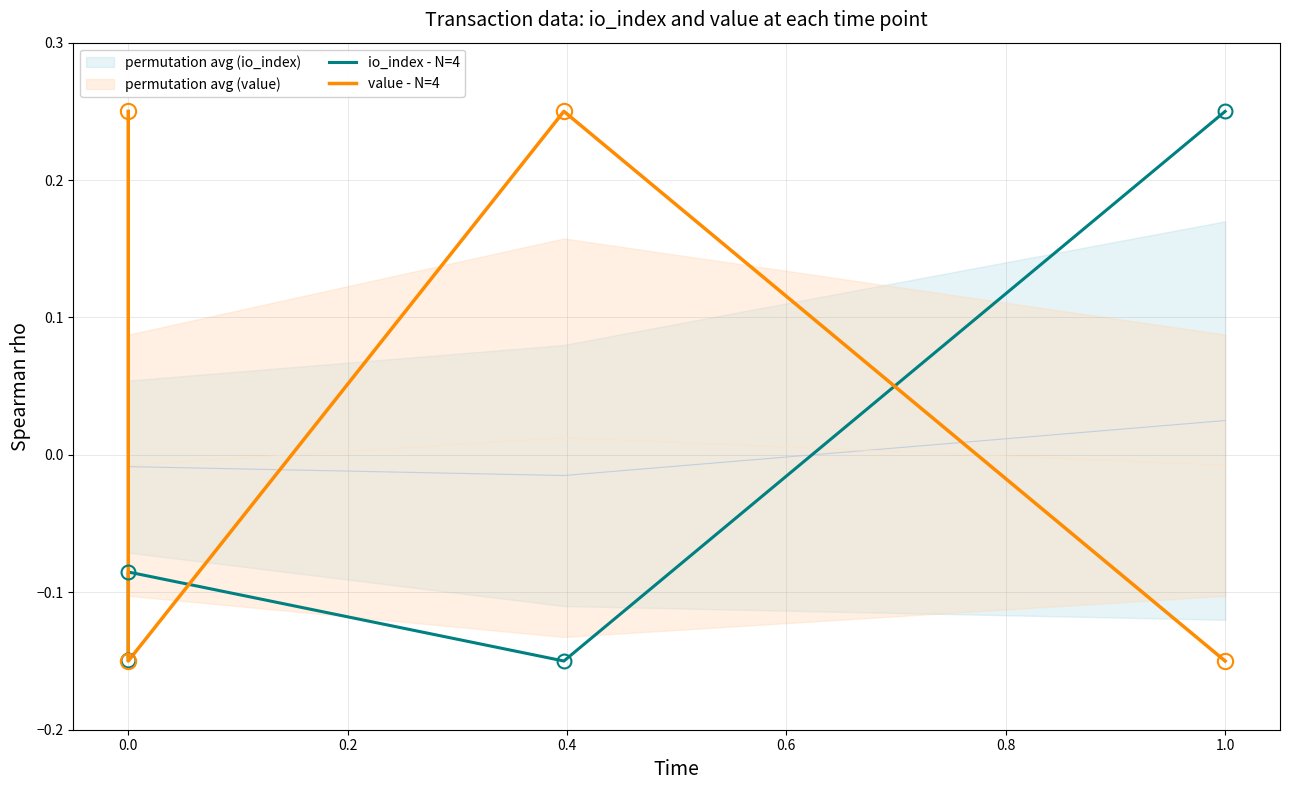

True or false: value - N=4 has a value of -0.1 at 0.0.

True